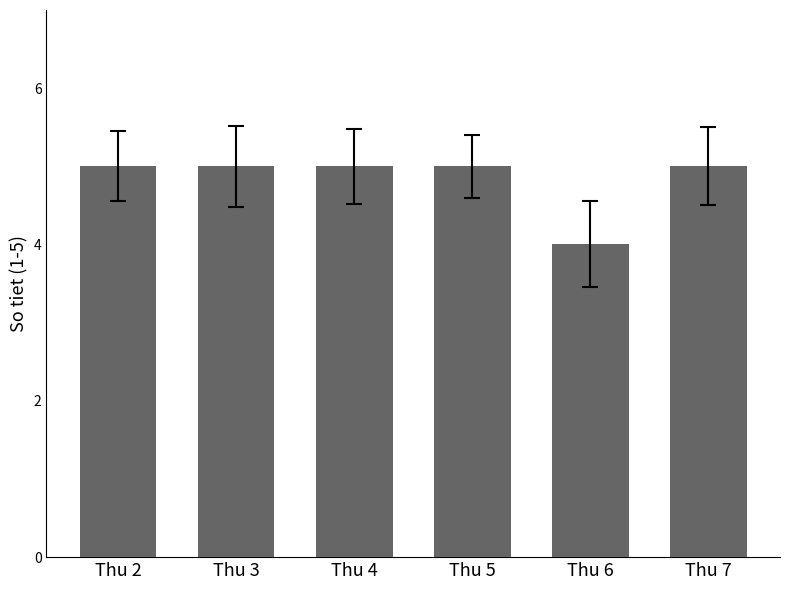

True or false: the data shows 5 at Thu 4.

True